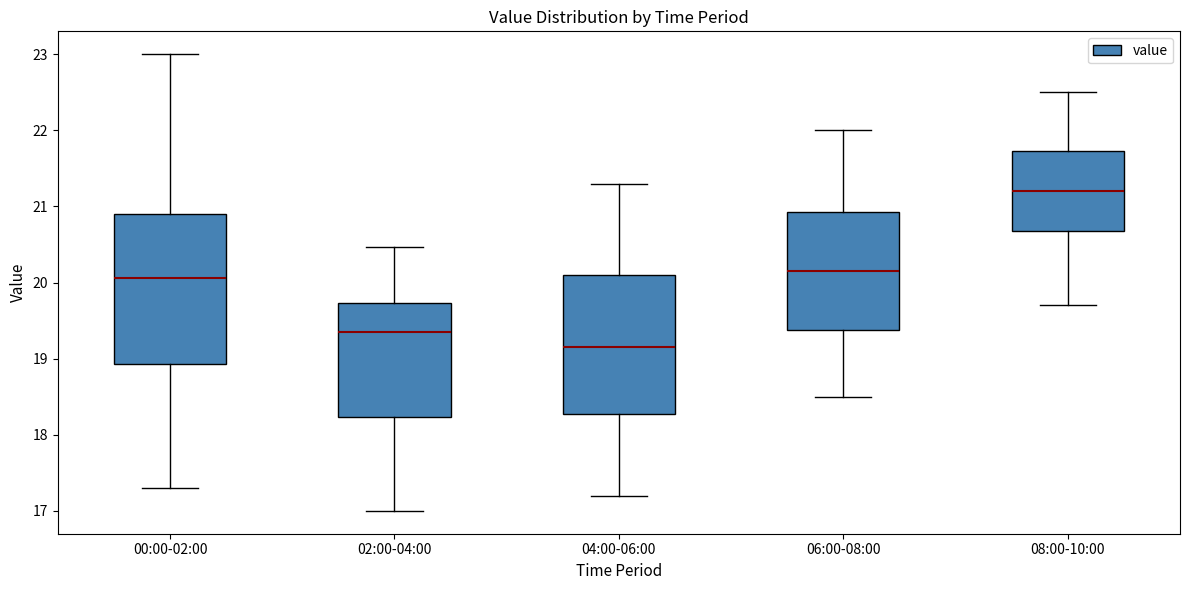

Reading left to right, read every box against the y-axis: the position of its median line, the range the box covers, and the ends of its whiskers. The values are not printed on the chart, so give them approximately, as read against the axis.

00:00-02:00: median 20.1, box 18.9 to 20.9, whiskers 17.3 to 23.0
02:00-04:00: median 19.4, box 18.2 to 19.7, whiskers 17.0 to 20.5
04:00-06:00: median 19.2, box 18.3 to 20.1, whiskers 17.2 to 21.3
06:00-08:00: median 20.2, box 19.4 to 20.9, whiskers 18.5 to 22.0
08:00-10:00: median 21.2, box 20.7 to 21.7, whiskers 19.7 to 22.5